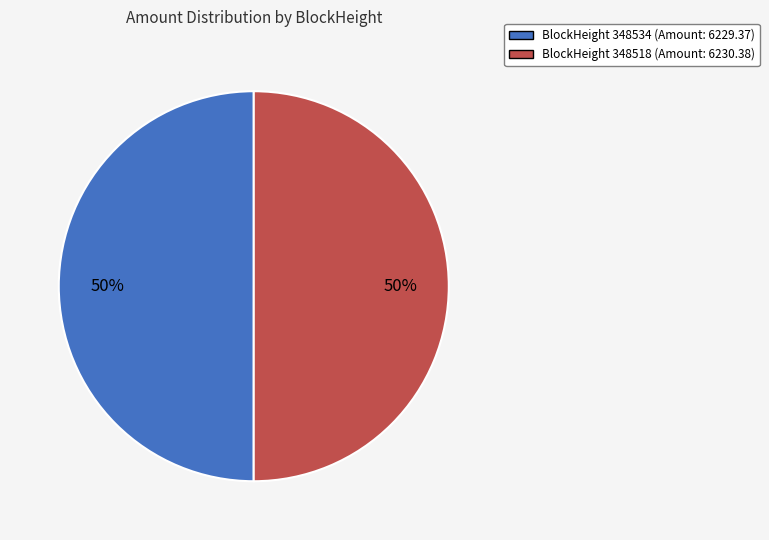

To the nearest percent, what is the average slice percentage?

50%